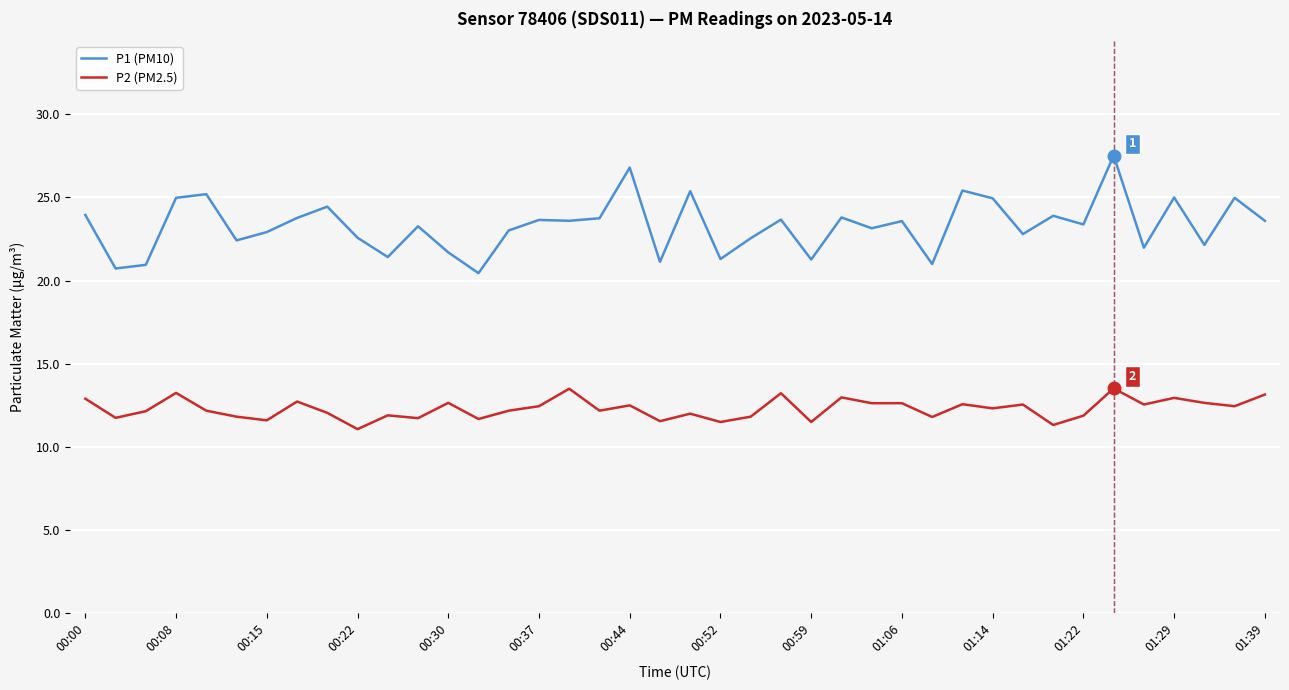

Which series has the widest spread of values?

P1 (PM10)